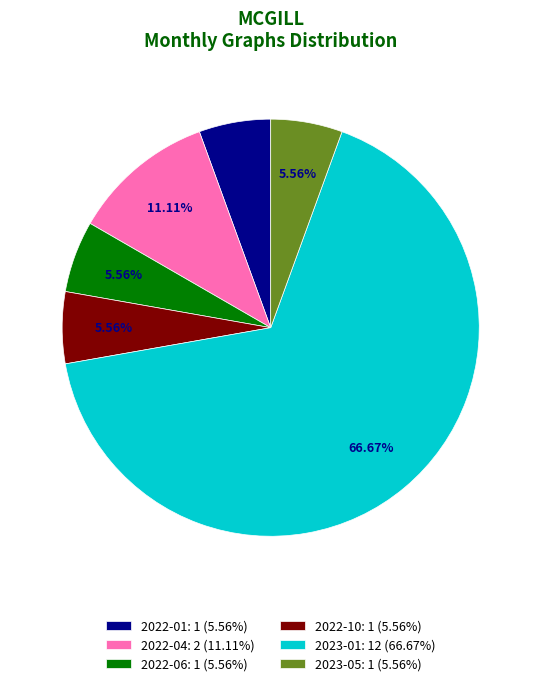

Approximately how many times larger is the value at 2022-01: 1 (5.56%) compared to 2022-10: 1 (5.56%)?

1.0